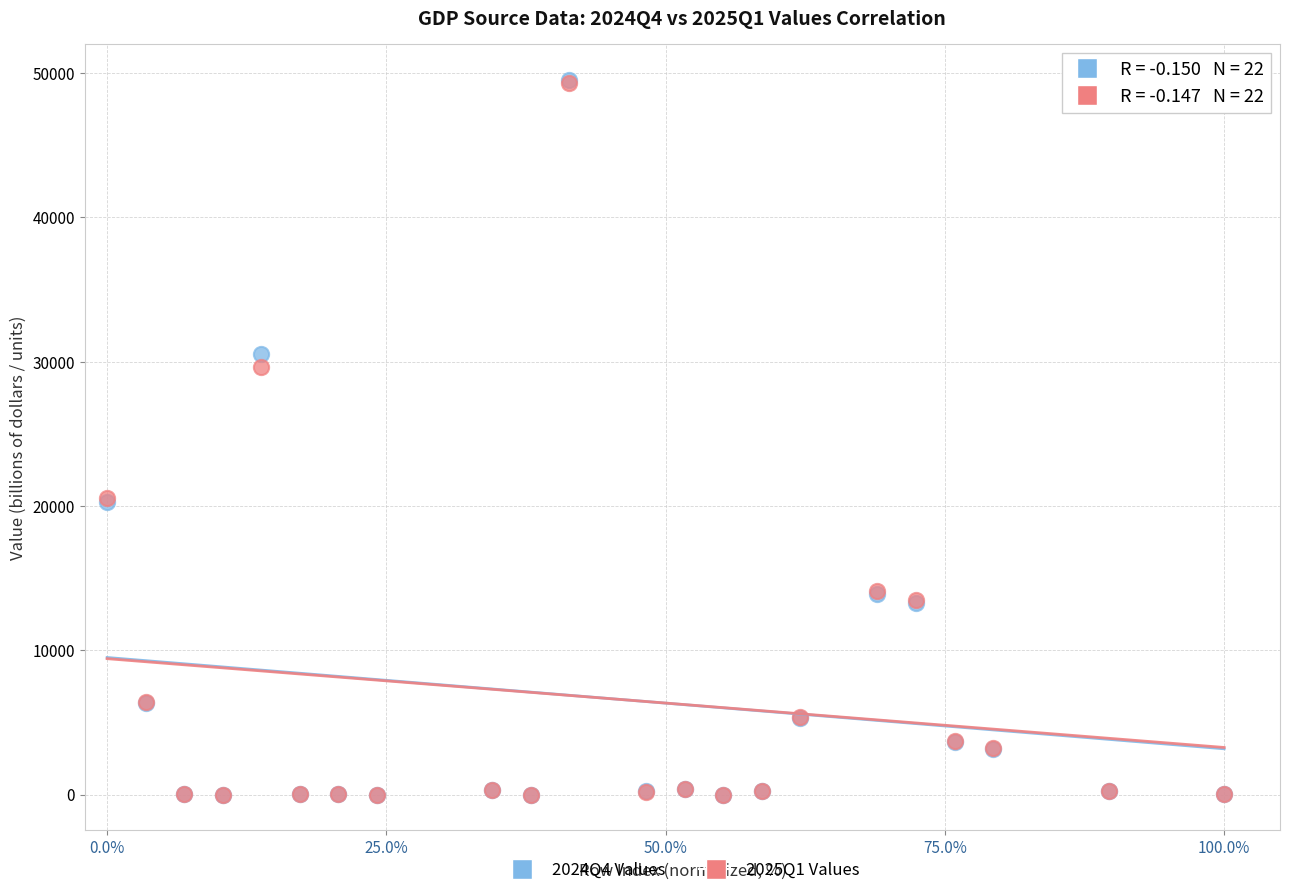

What are all the series names shown in the legend?

2024Q4 Values, 2025Q1 Values